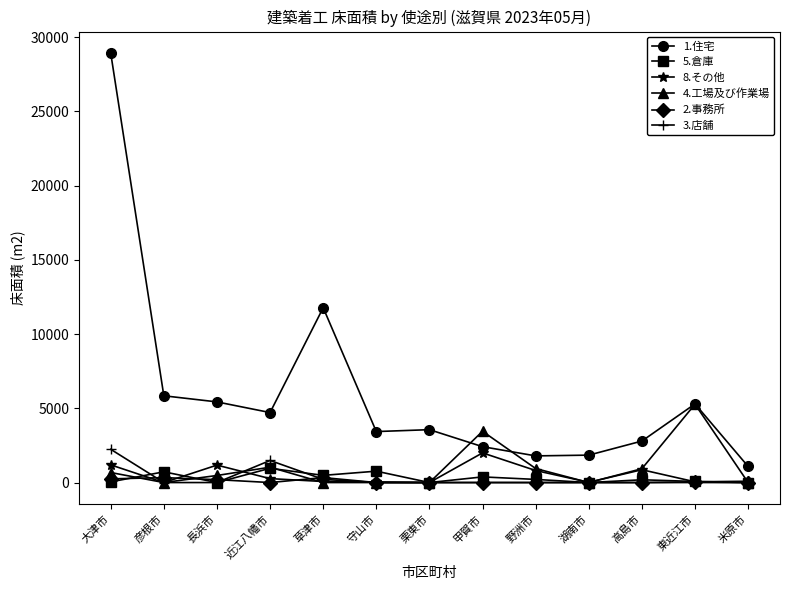

Is this an area chart (filled region under the line)?

No